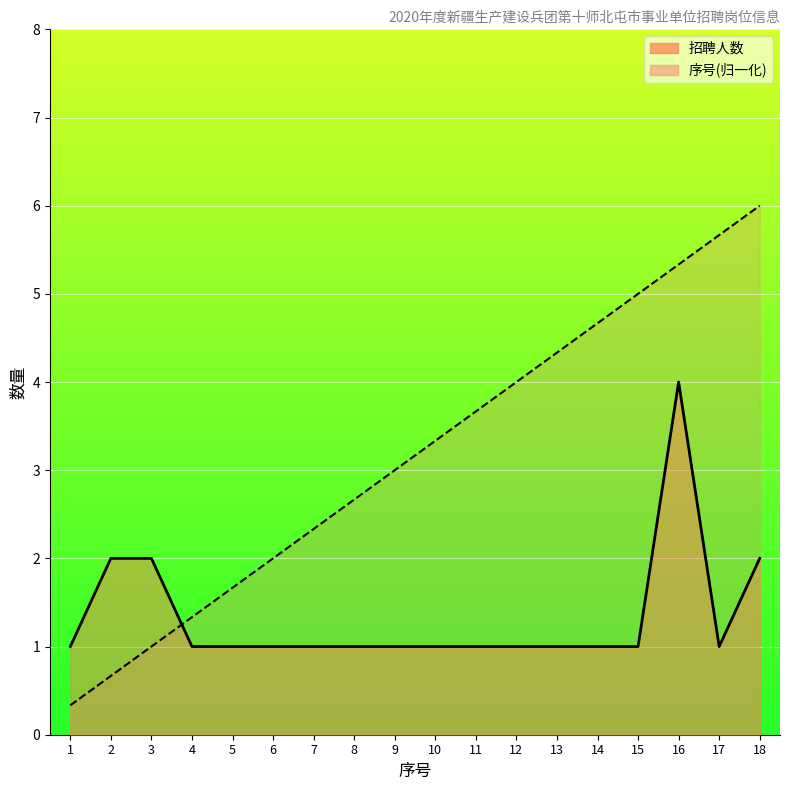

List the labels in order of 序号 value, largest first.

18, 17, 16, 15, 14, 13, 12, 11, 10, 9, 8, 7, 6, 5, 4, 3, 2, 1